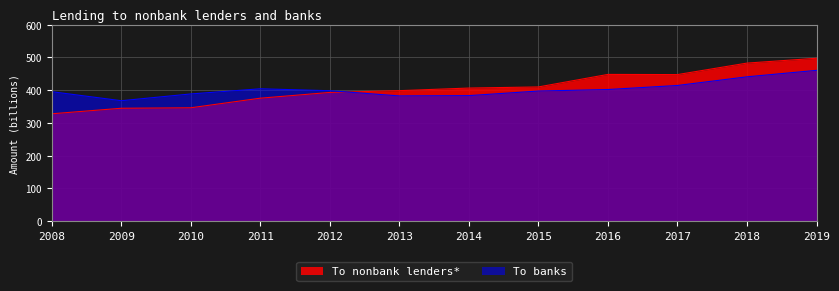

At which category does To banks reach its first local peak?

2011